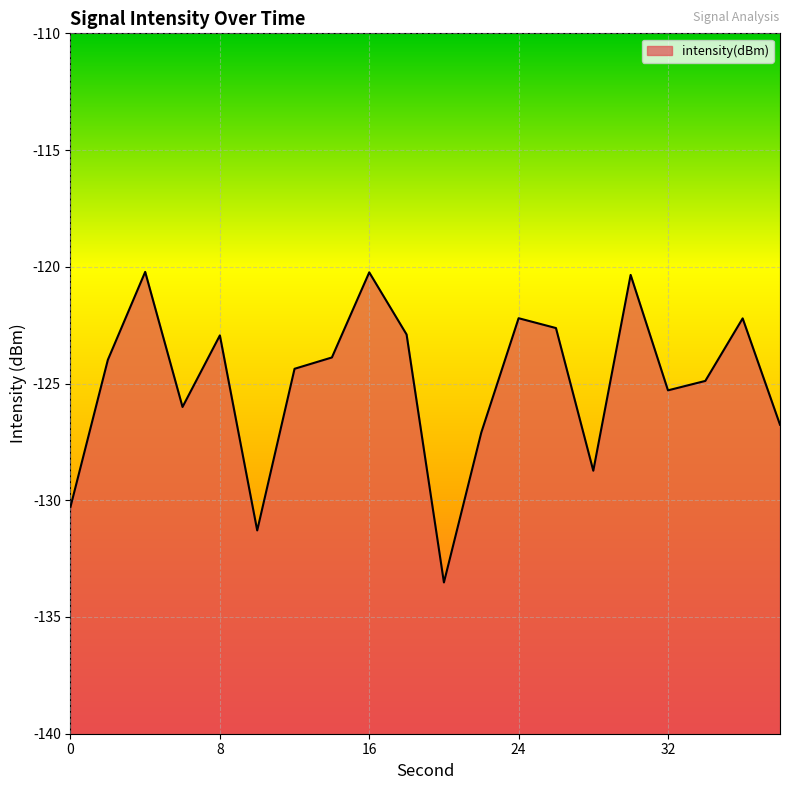

What is the sum of all values?

-2499.8